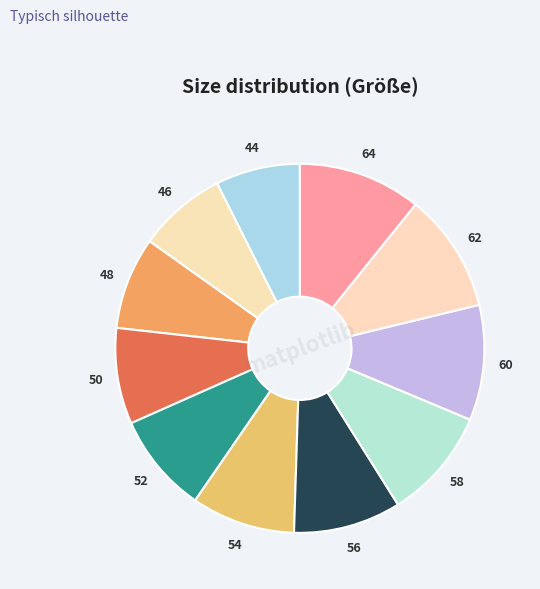

Combined, do 48 and 64 account for over 50%?

No